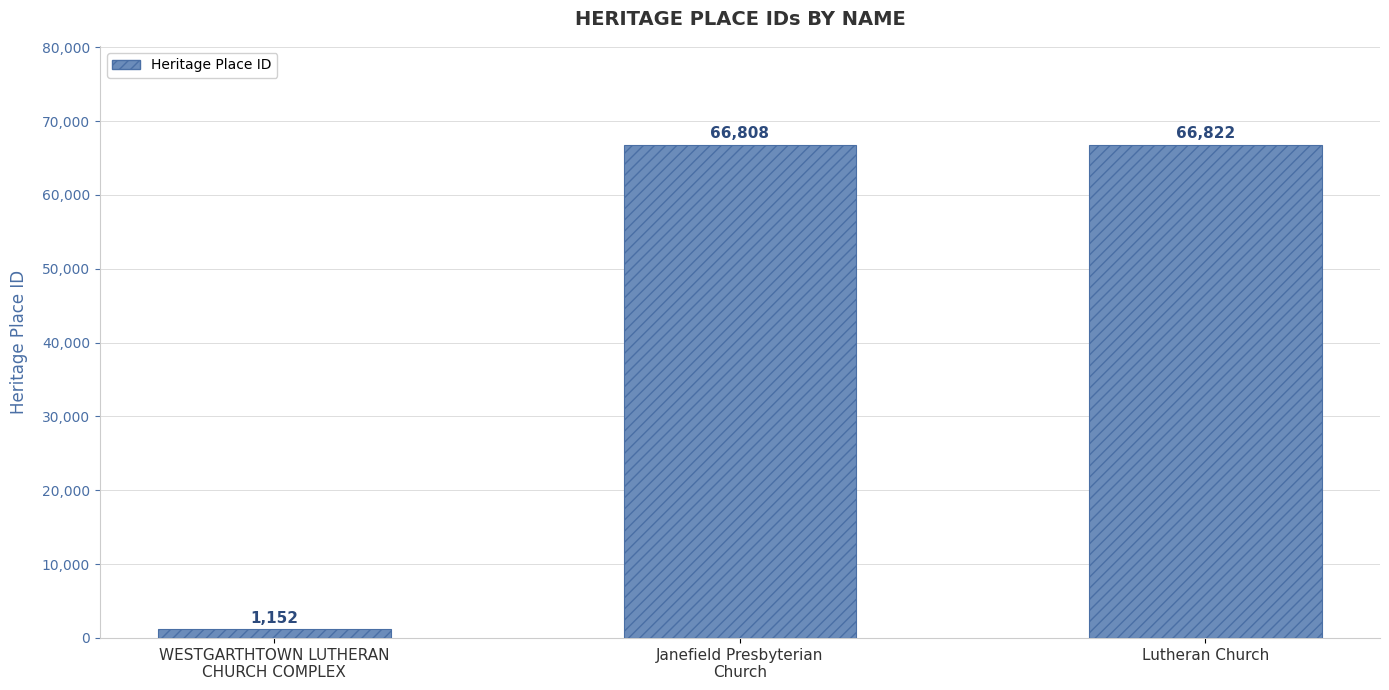

List the labels in order of value, smallest first.

WESTGARTHTOWN LUTHERAN
CHURCH COMPLEX, Janefield Presbyterian
Church, Lutheran Church